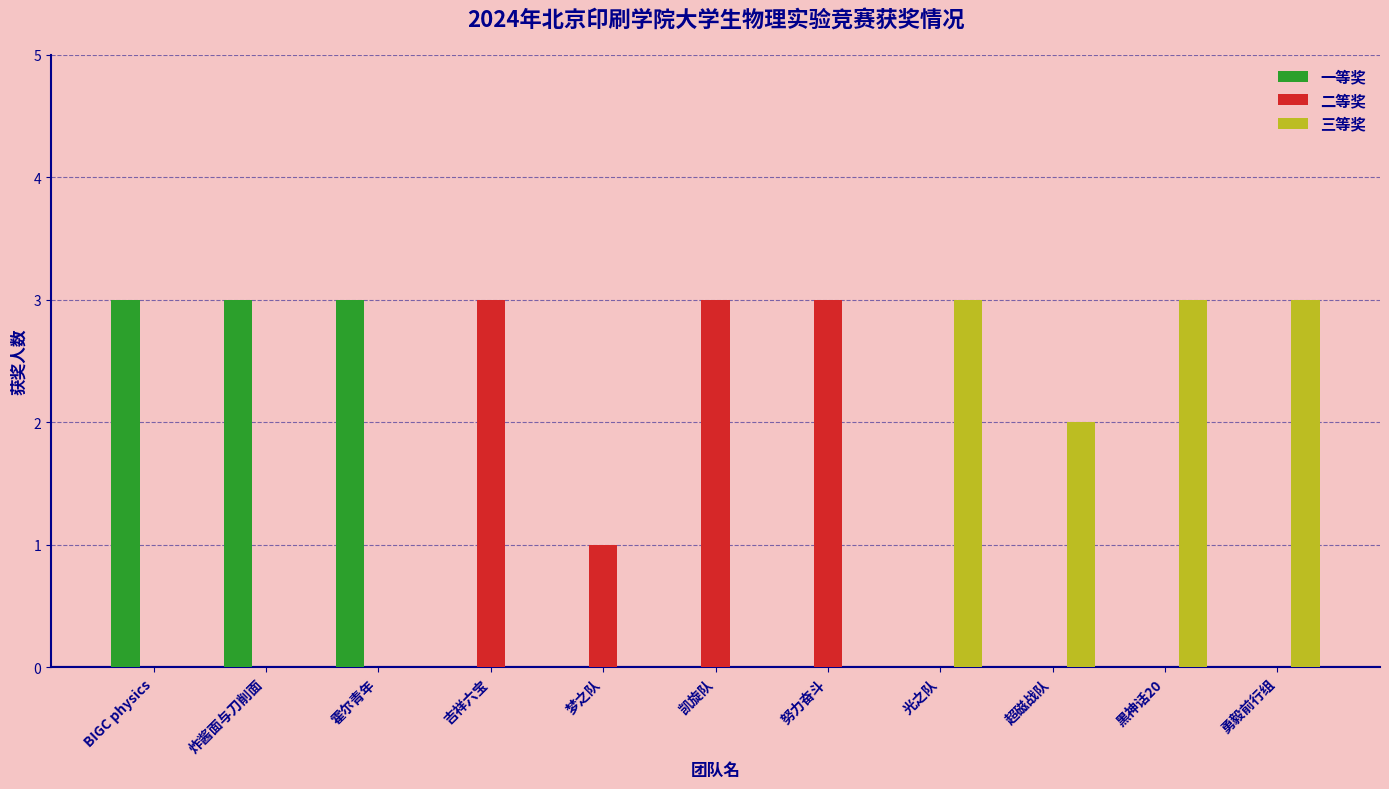

What is the total value across all series at 凯旋队?

3